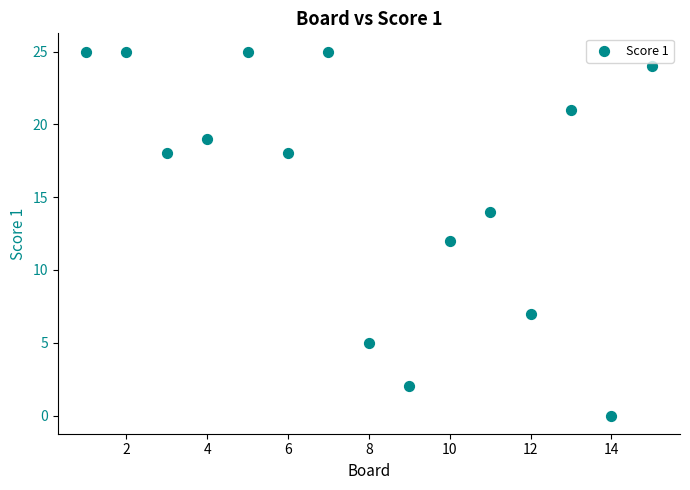

What is the range of Y values (max minus min)?

25